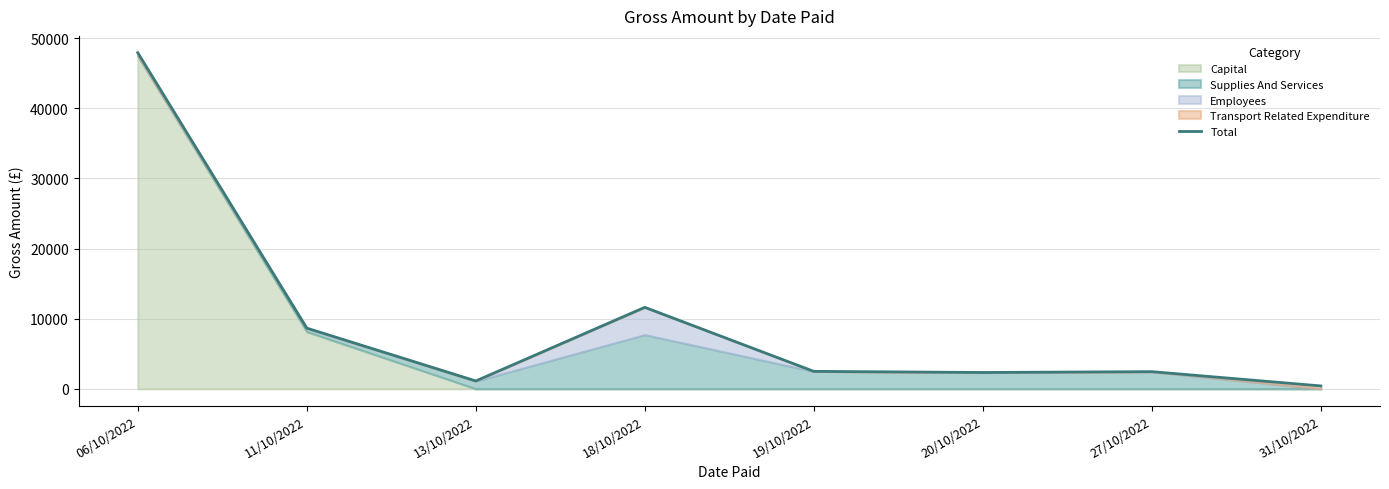

Is it true that the value at 11/10/2022 is 8654.3?

True